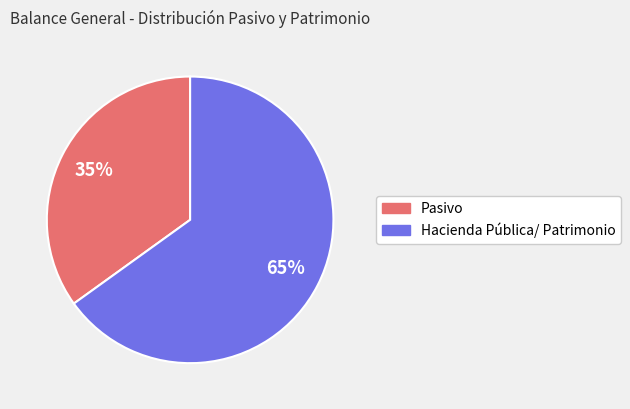

Combined, do Pasivo and Hacienda Pública/ Patrimonio account for over 50%?

Yes